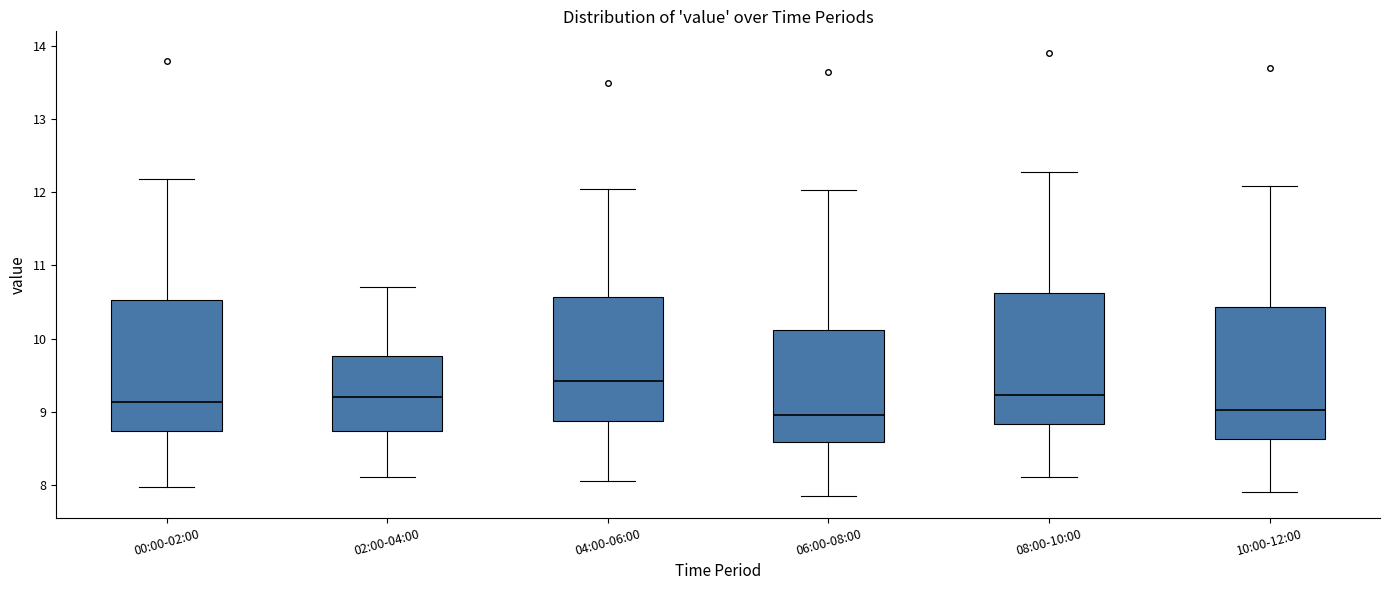

Which box has the highest median line?

04:00-06:00